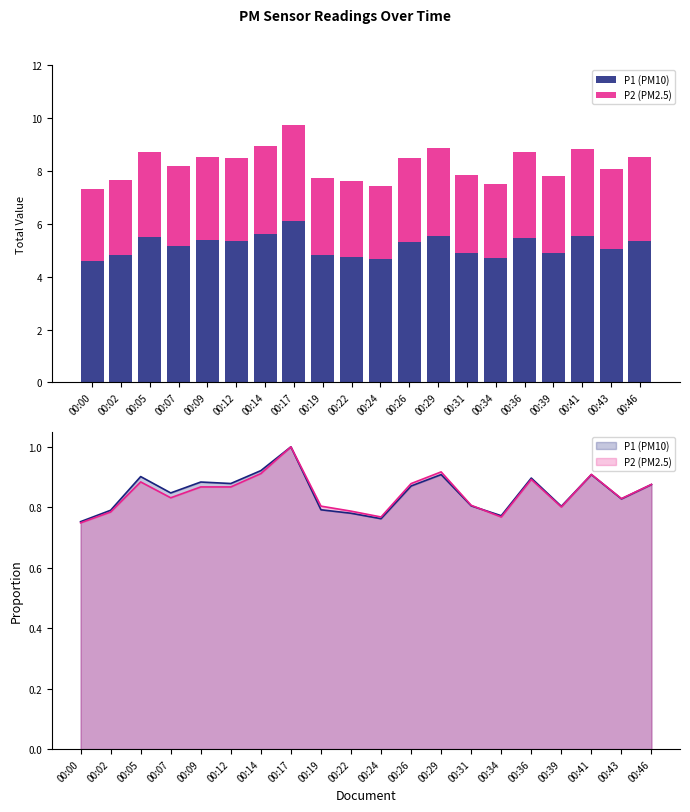

How many groups of bars are there?

20